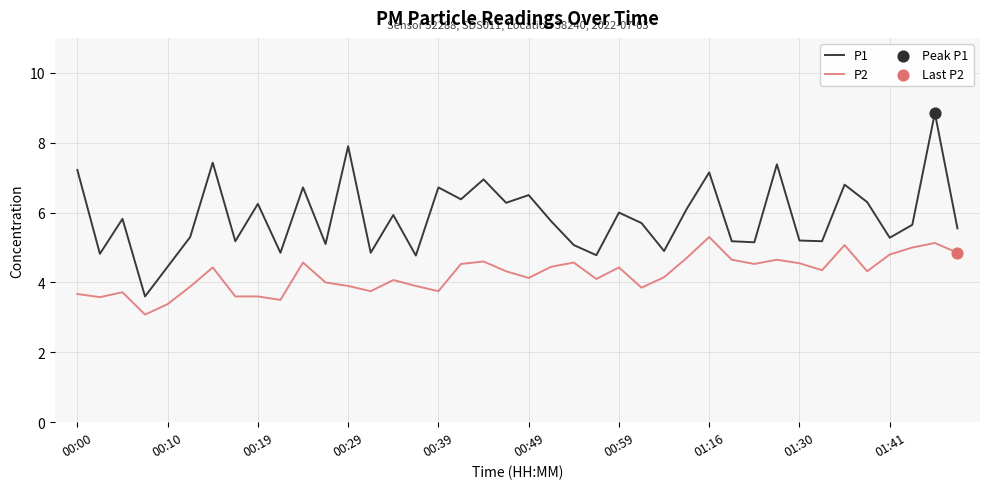

At how many categories does at least one series exceed 7?

6